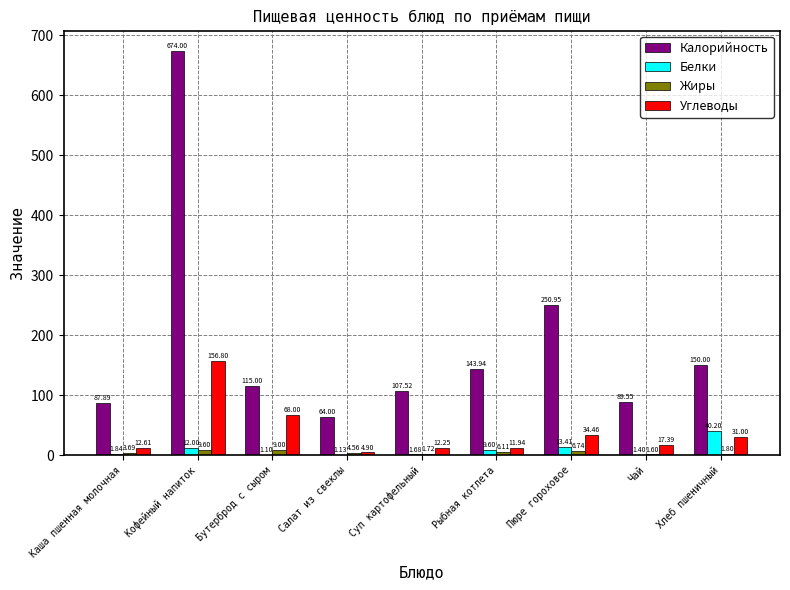

Where is Калорийность nearest to the value 369?

Пюре гороховое